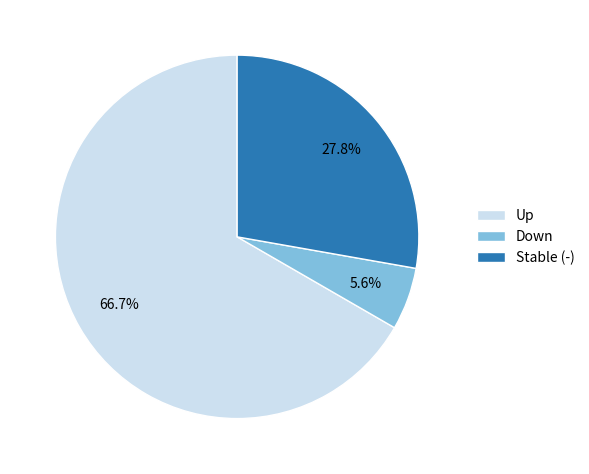

How many segments does this pie chart have?

3